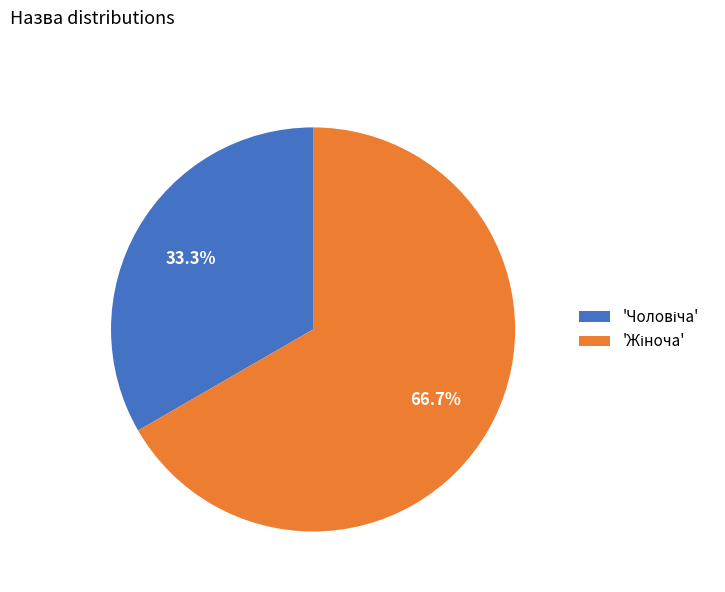

To the nearest percent, what is the average slice percentage?

50%